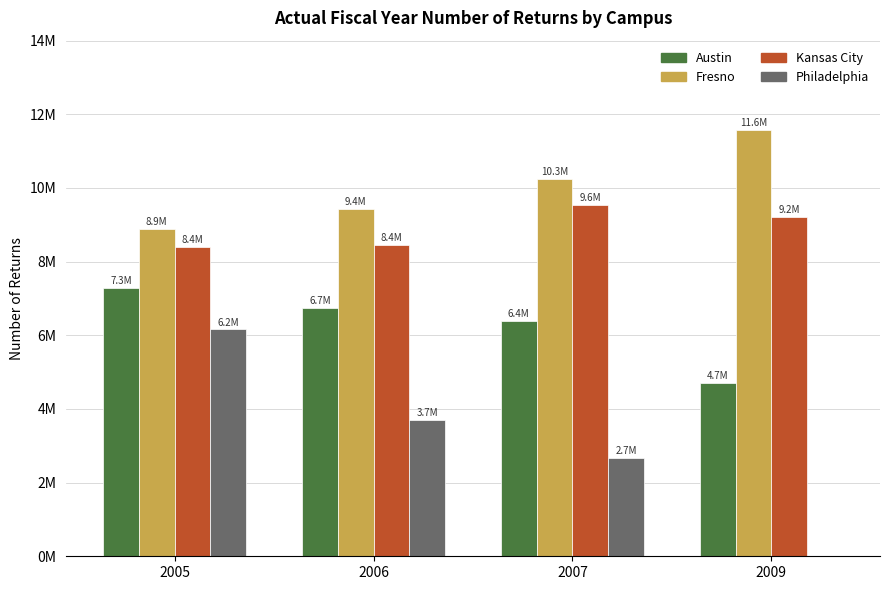

Is the value of Kansas City at 2006 greater than the value of Fresno at 2006?

No